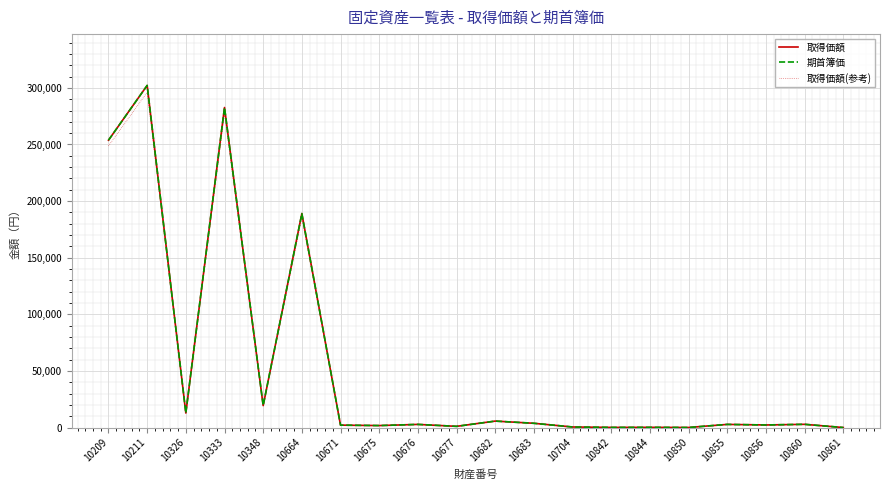

Does the chart have visible grid lines?

Yes